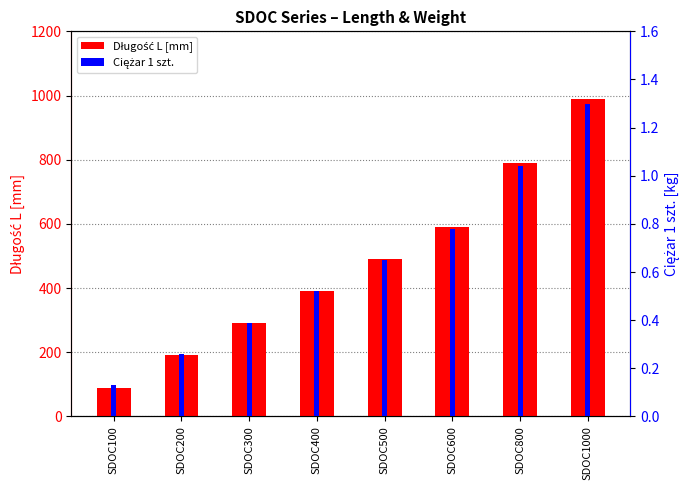

Between SDOC800 and SDOC600, which is larger?

SDOC800